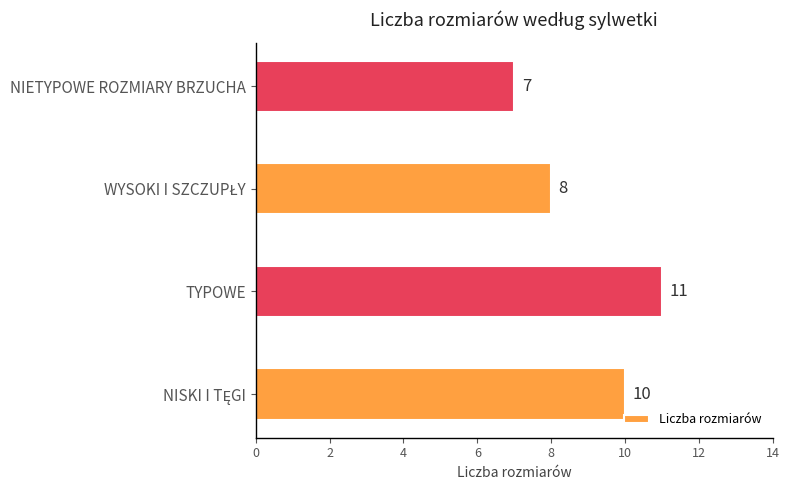

Is it true that the value at NIETYPOWE ROZMIARY BRZUCHA is 7?

True